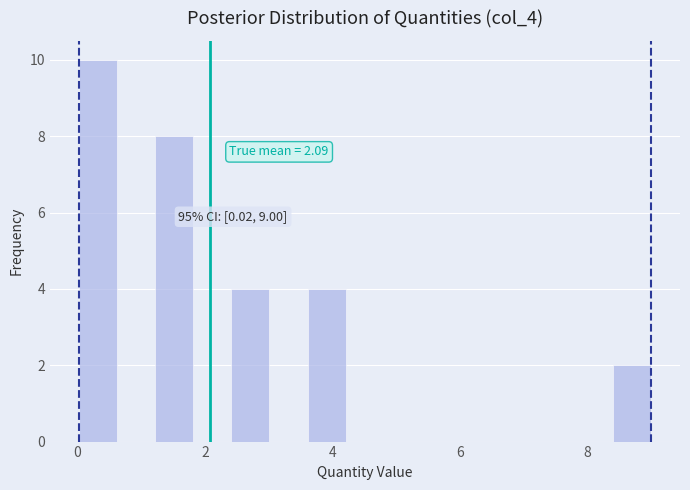

Around what value on the x-axis is the tallest bar? Give the approximate position of its centre, as read against the axis.

0.4